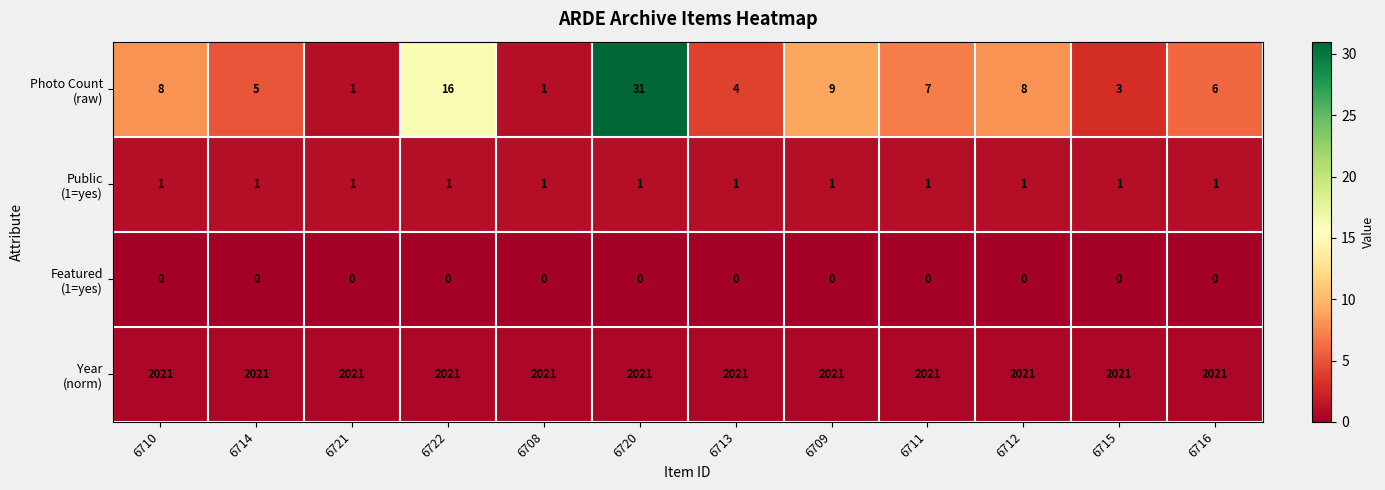

What is the difference between the highest and lowest values at 6708?

2021